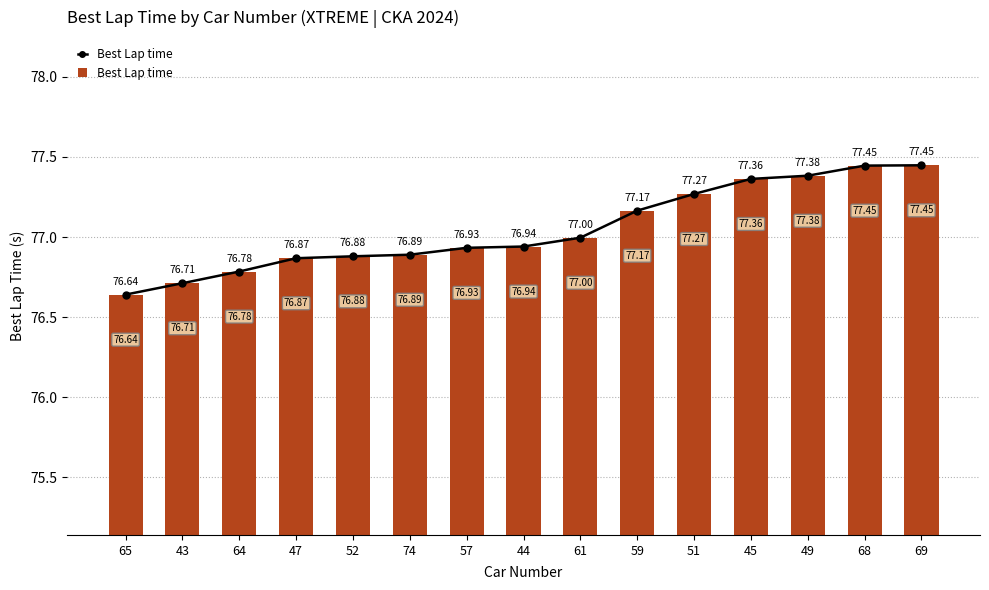

The value at 43 is 47.1. True or false?

False